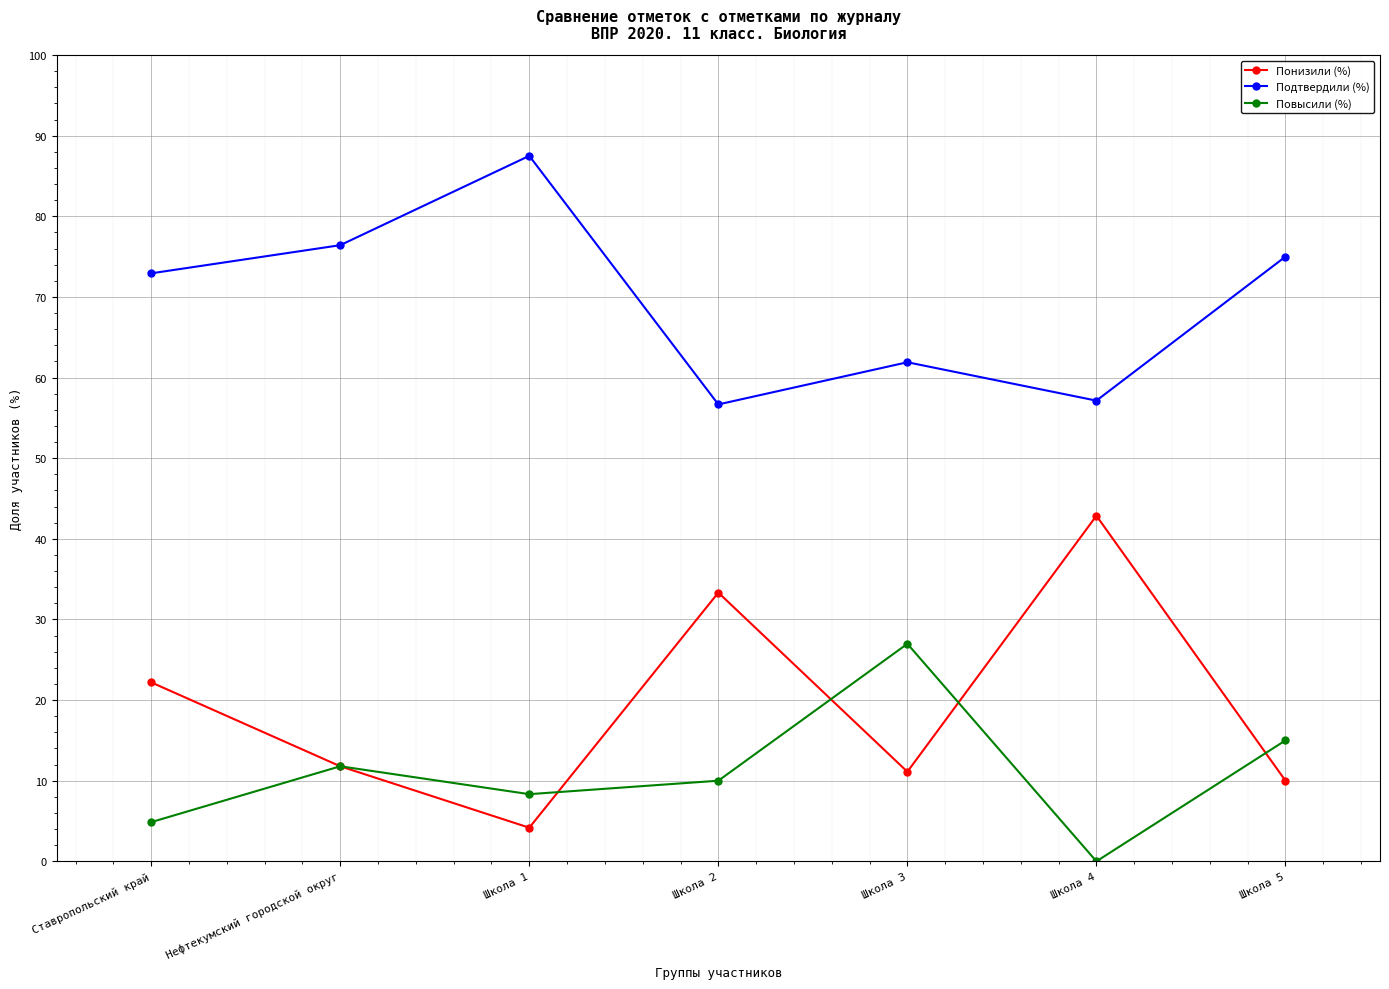

What is the label of the 1st point from the right?

Школа 5